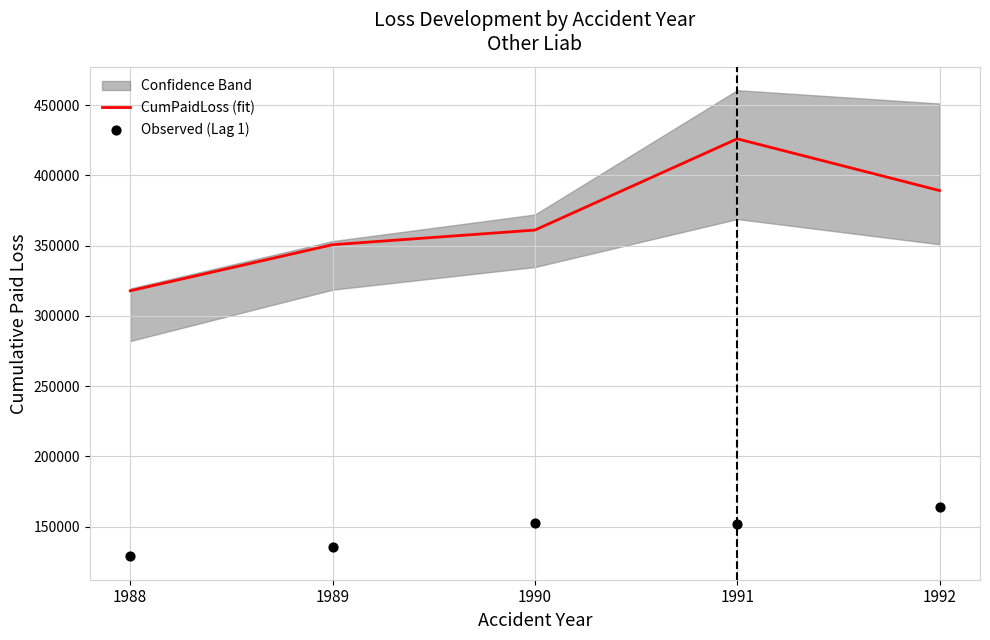

Which series has the largest total across all categories?

CumPaidLoss (fit)